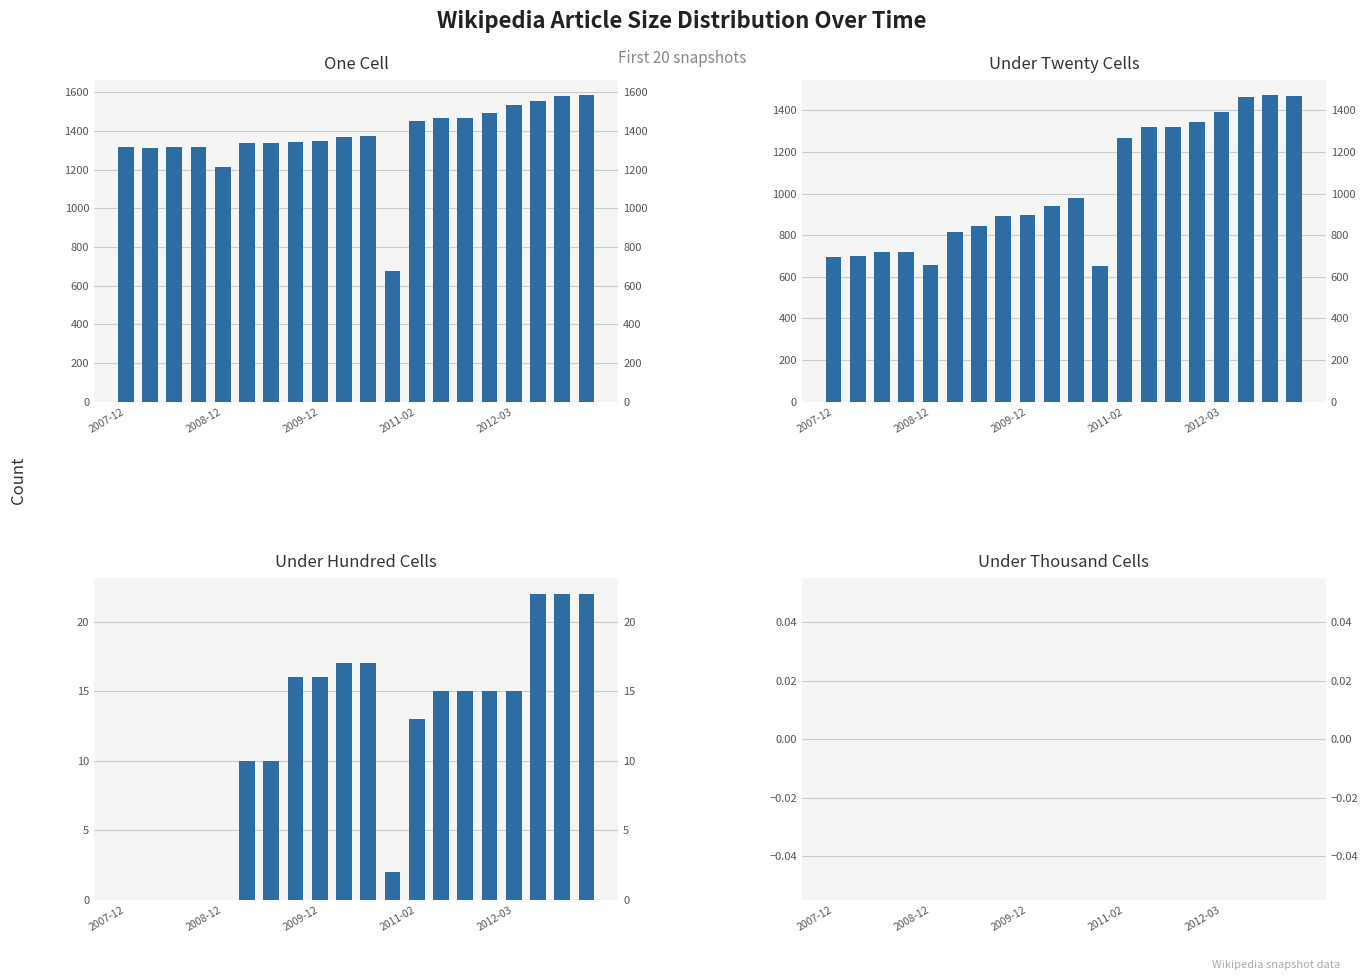

Where does the under_hundred_cells series first go above 15?

7